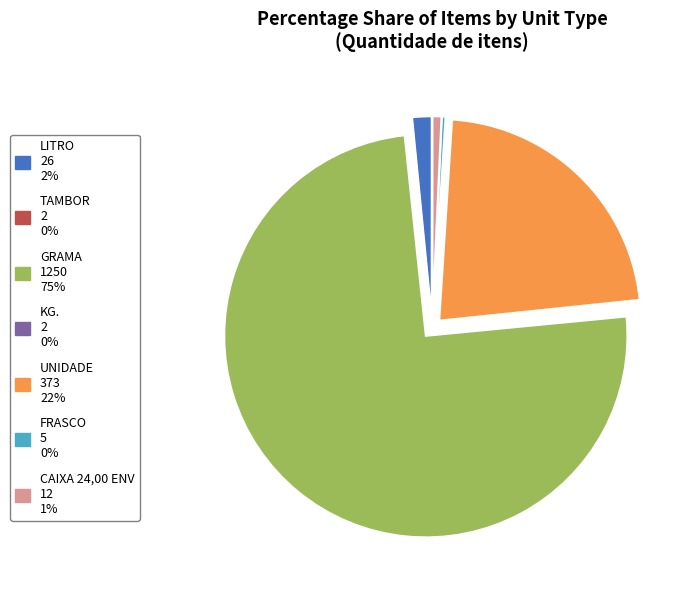

Which category has the biggest portion of the pie?

GRAMA